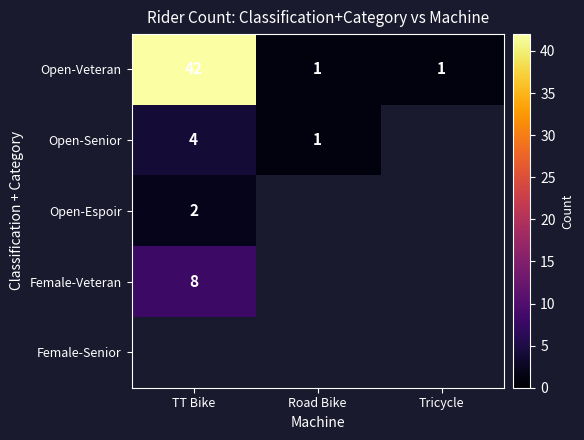

What is the highest value of the Open-Veteran series?

42